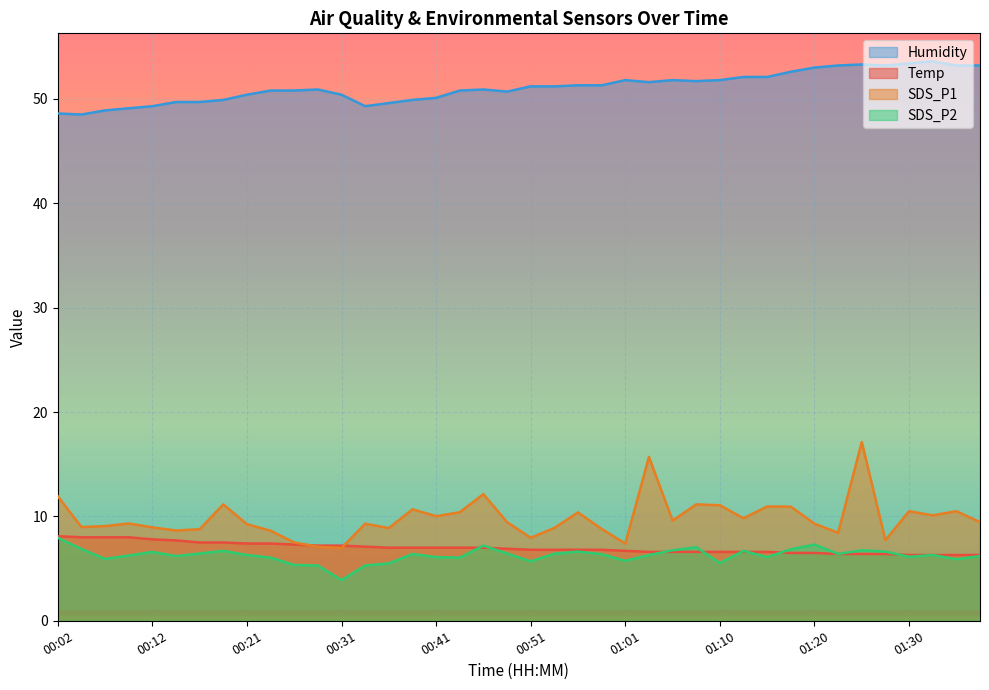

Rank the series at 00:09 from lowest to highest value.

SDS_P2, Temp, SDS_P1, Humidity